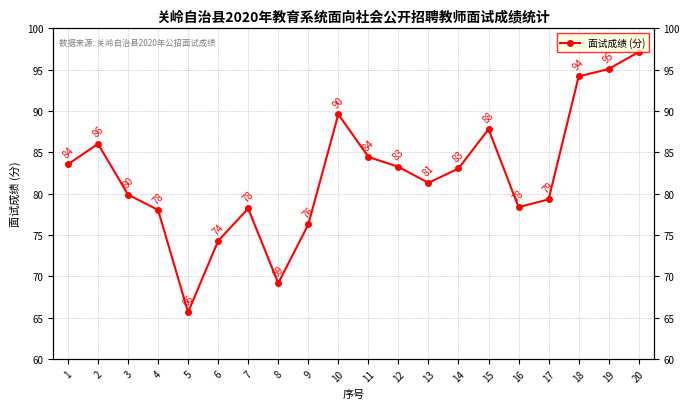

List the labels in order of value, smallest first.

5, 8, 6, 9, 4, 7, 16, 17, 3, 13, 14, 12, 1, 11, 2, 15, 10, 18, 19, 20